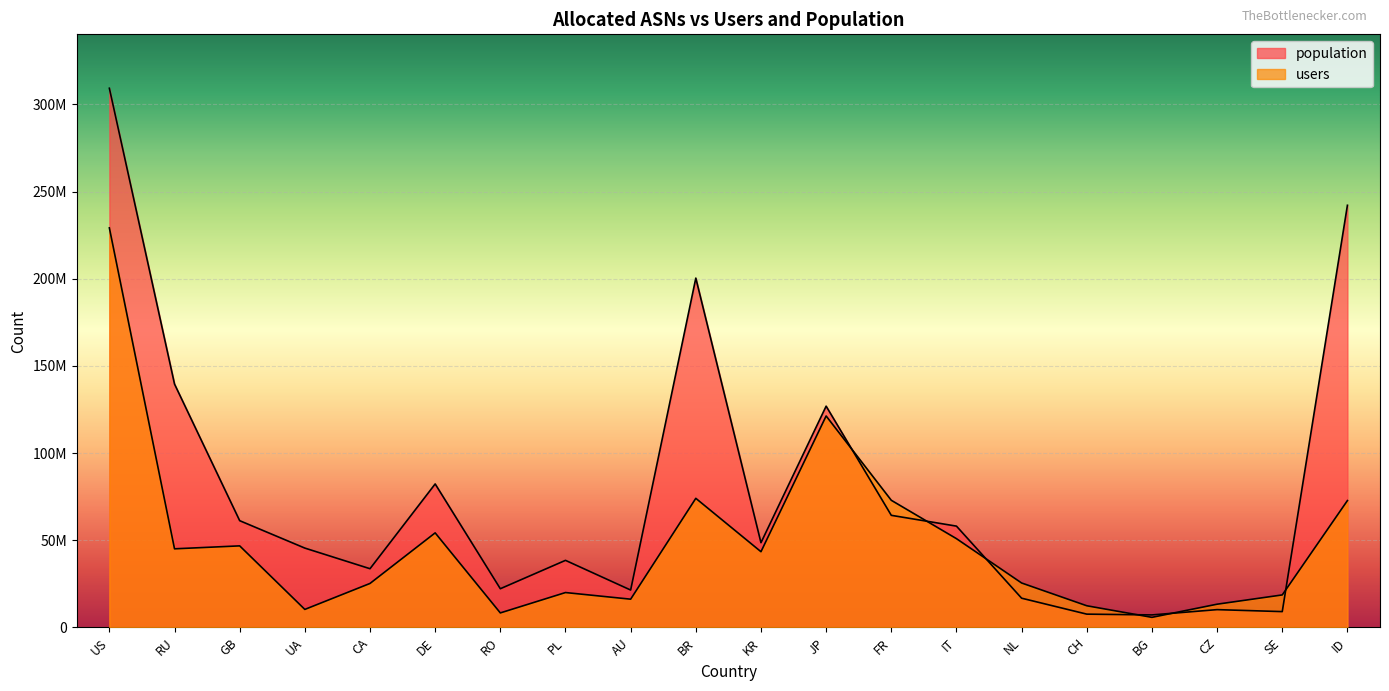

True or false: population has more than 0 interior local peaks.

True